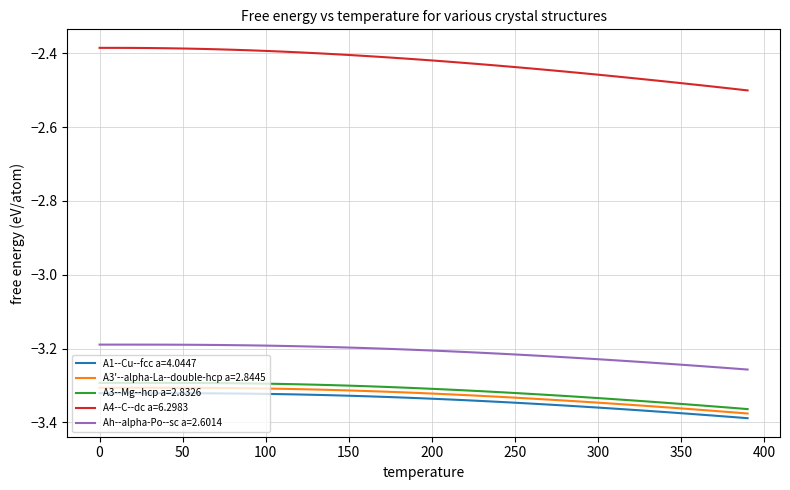

Which series has the largest range (max minus min)?

A4--C--dc a=6.2983